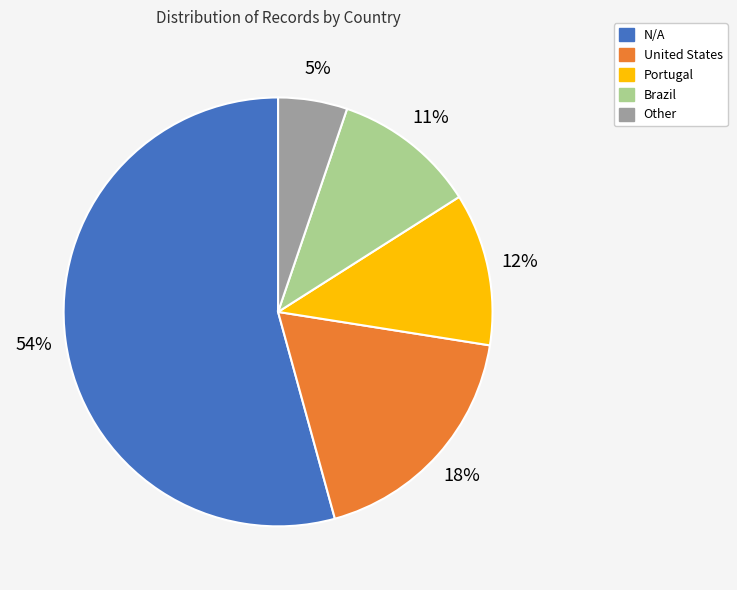

Is the sum of Brazil and Portugal greater than half?

No